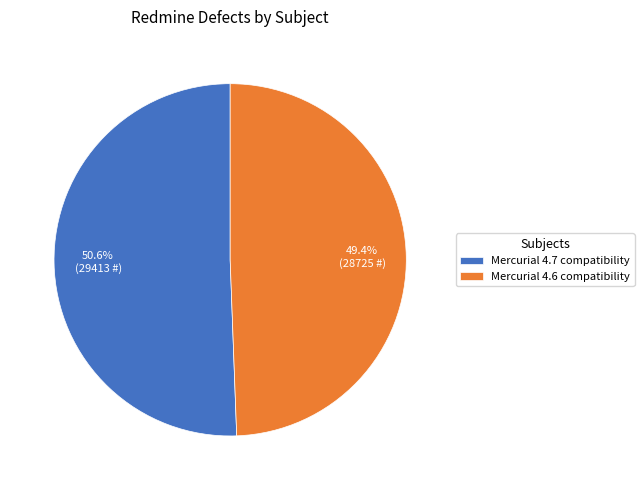

How many segments does this pie chart have?

2